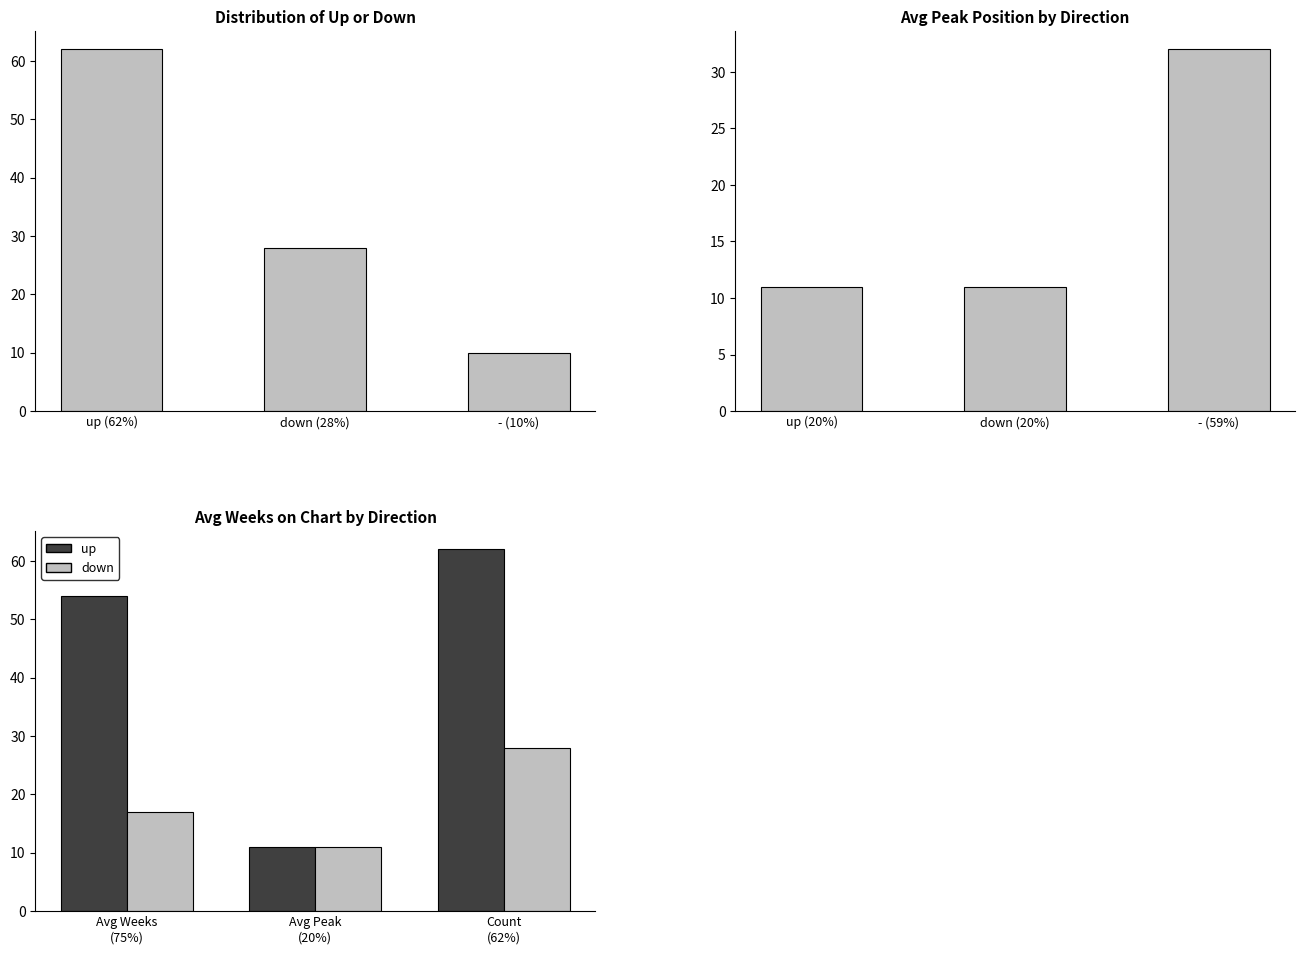

How many values in the Count series are below 28?

1